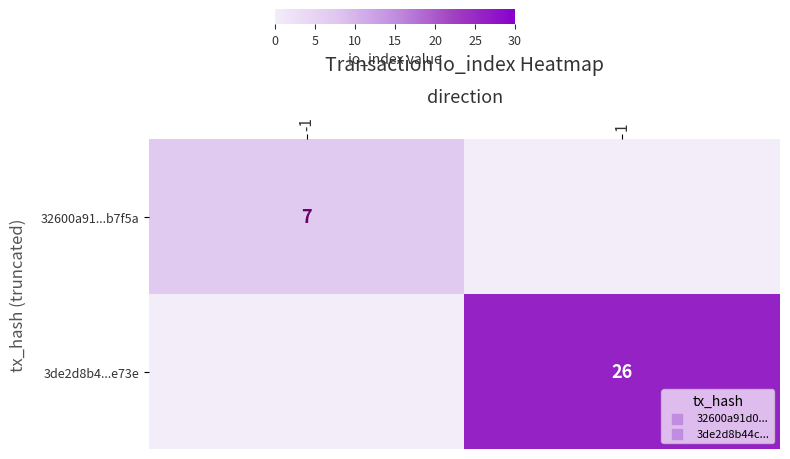

Is the value of 3de2d8b4...e73e at 1 greater than the value of 32600a91...b7f5a at -1?

Yes